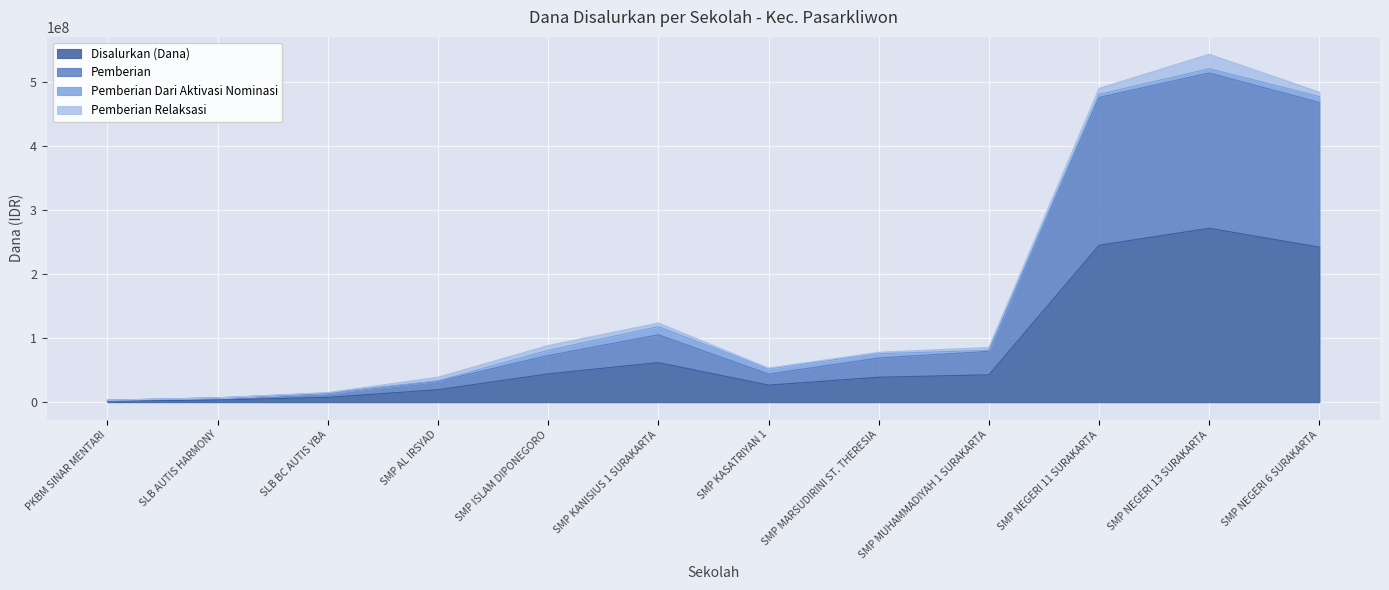

At which category does Disalurkan (Dana) reach its first local valley?

SMP KASATRIYAN 1